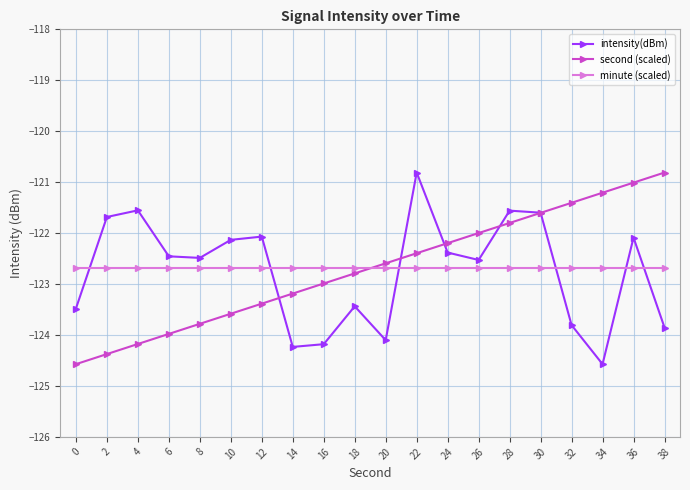

What is the sum of the second (scaled) values at 0 and 24?

-246.8